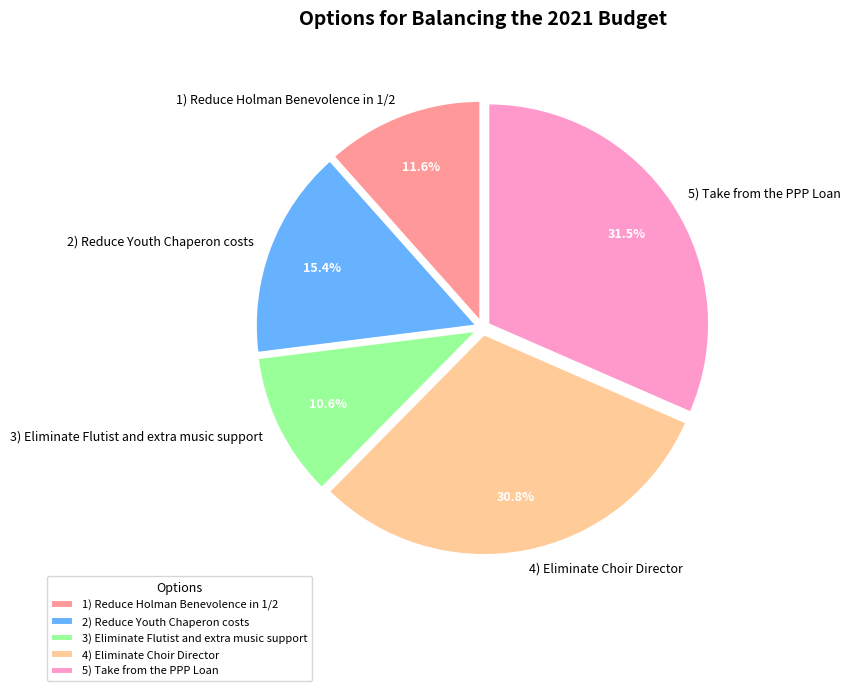

Is there a majority slice in this chart?

No